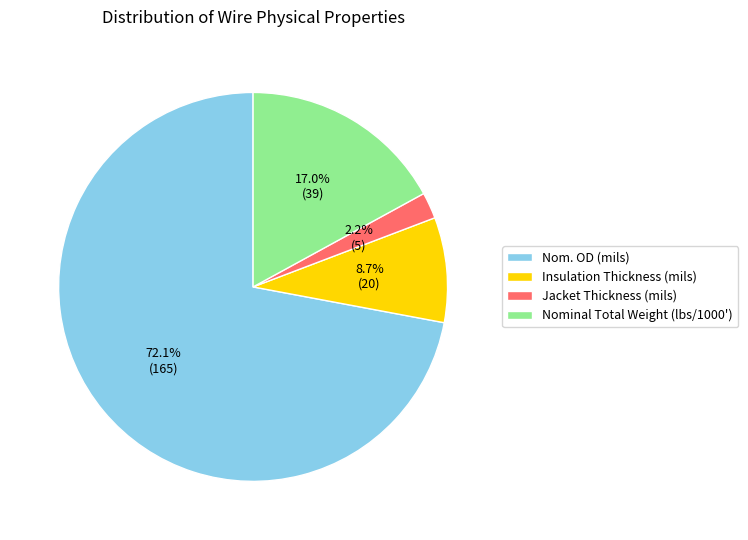

Between Insulation Thickness (mils) and Jacket Thickness (mils), which is larger?

Insulation Thickness (mils)